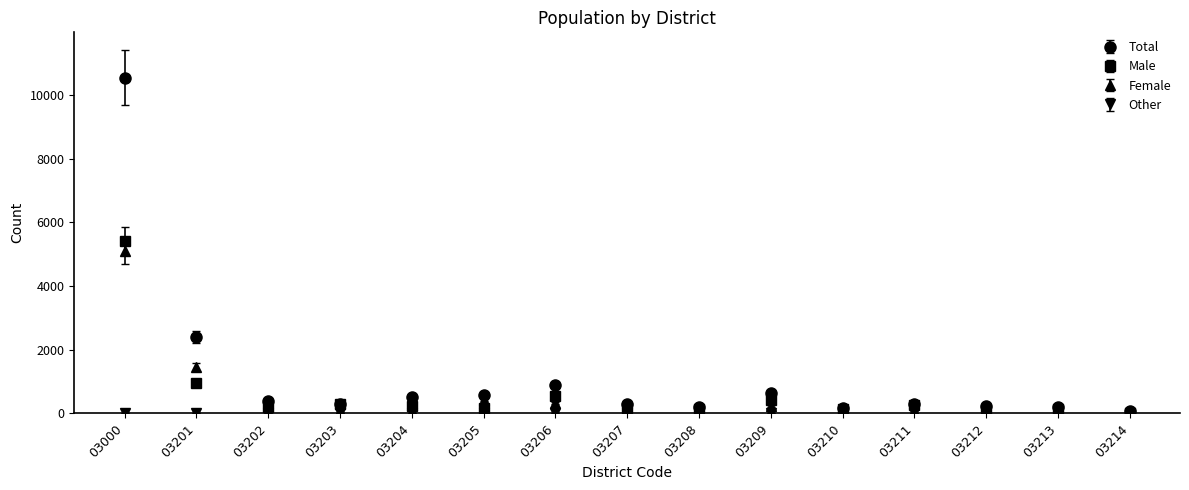

What is the greatest value displayed?

10545